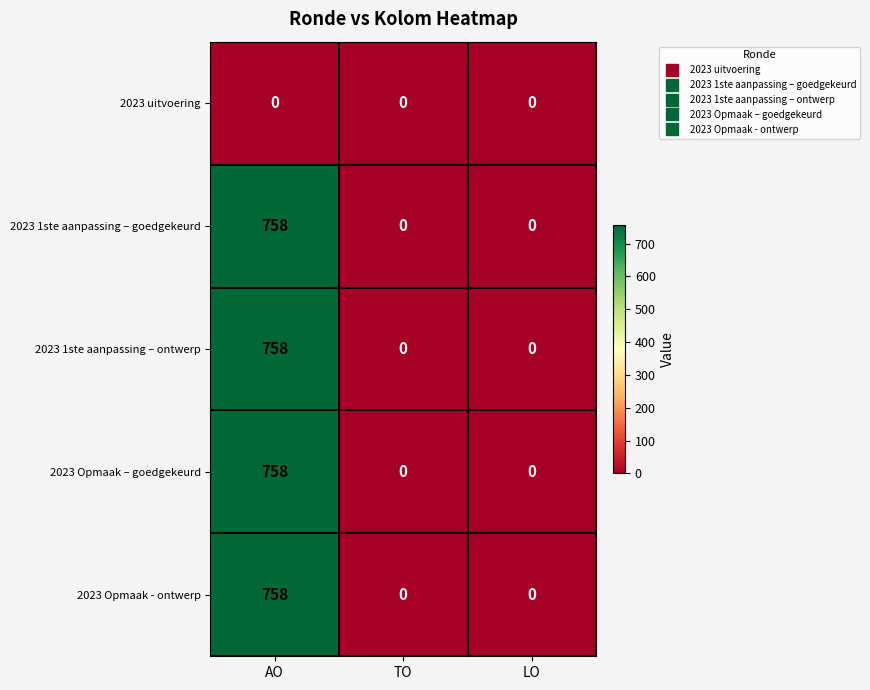

At which category is the sum across all series the highest?

AO